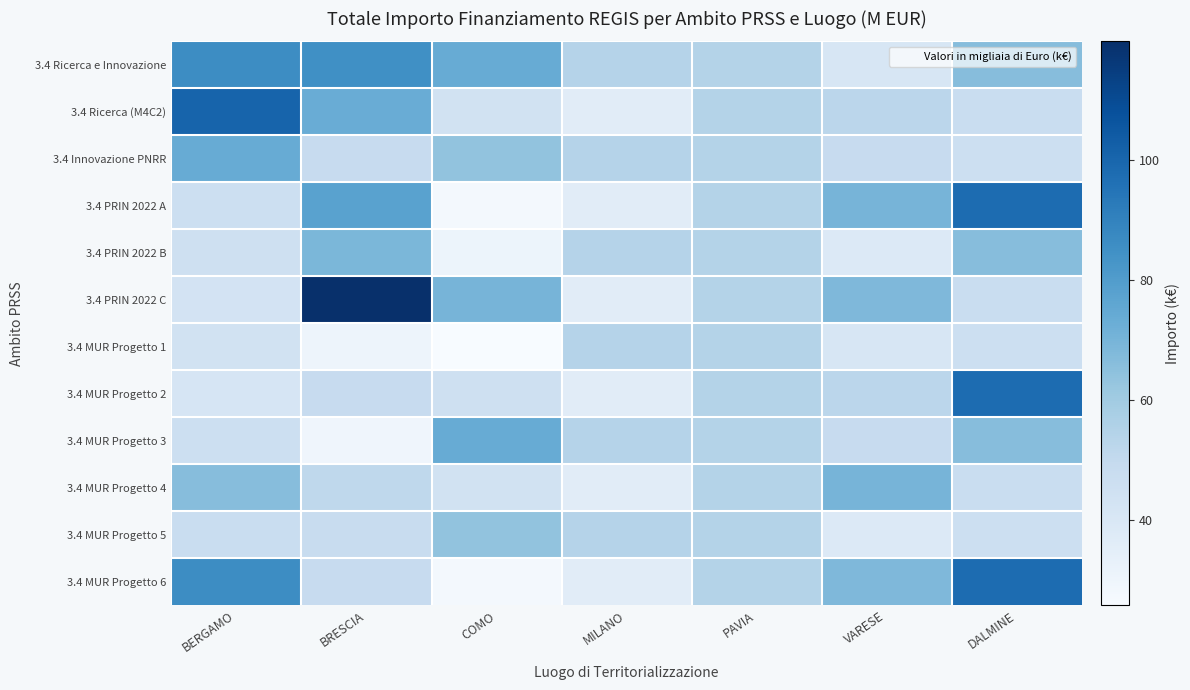

Reading left to right, extract all data points from this chart.

3.4 Ricerca e Innovazione: BERGAMO=86.4	BRESCIA=85.0	COMO=73.6	MILANO=54.1	PAVIA=54.6	VARESE=41.2	DALMINE=66.4
3.4 Ricerca (M4C2): BERGAMO=100.8	BRESCIA=73.3	COMO=44.0	MILANO=36.1	PAVIA=54.6	VARESE=52.5	DALMINE=47.8
3.4 Innovazione PNRR: BERGAMO=73.9	BRESCIA=48.8	COMO=63.7	MILANO=54.1	PAVIA=54.6	VARESE=48.6	DALMINE=46.4
3.4 PRIN 2022 A: BERGAMO=46.3	BRESCIA=77.9	COMO=27.3	MILANO=36.1	PAVIA=54.6	VARESE=70.1	DALMINE=97.8
3.4 PRIN 2022 B: BERGAMO=45.0	BRESCIA=68.9	COMO=31.0	MILANO=54.1	PAVIA=54.6	VARESE=38.5	DALMINE=66.4
3.4 PRIN 2022 C: BERGAMO=42.8	BRESCIA=119.8	COMO=70.1	MILANO=36.1	PAVIA=54.6	VARESE=68.2	DALMINE=47.8
3.4 MUR Progetto 1: BERGAMO=44.1	BRESCIA=30.6	COMO=25.8	MILANO=54.1	PAVIA=54.6	VARESE=41.2	DALMINE=46.4
3.4 MUR Progetto 2: BERGAMO=41.5	BRESCIA=49.0	COMO=45.6	MILANO=36.1	PAVIA=54.6	VARESE=52.5	DALMINE=97.8
3.4 MUR Progetto 3: BERGAMO=46.4	BRESCIA=29.6	COMO=73.6	MILANO=54.1	PAVIA=54.6	VARESE=48.6	DALMINE=66.4
3.4 MUR Progetto 4: BERGAMO=66.4	BRESCIA=51.5	COMO=44.0	MILANO=36.1	PAVIA=54.6	VARESE=70.1	DALMINE=47.8
3.4 MUR Progetto 5: BERGAMO=47.8	BRESCIA=48.2	COMO=63.7	MILANO=54.1	PAVIA=54.6	VARESE=38.5	DALMINE=46.4
3.4 MUR Progetto 6: BERGAMO=86.4	BRESCIA=49.0	COMO=27.3	MILANO=36.1	PAVIA=54.6	VARESE=68.2	DALMINE=97.8